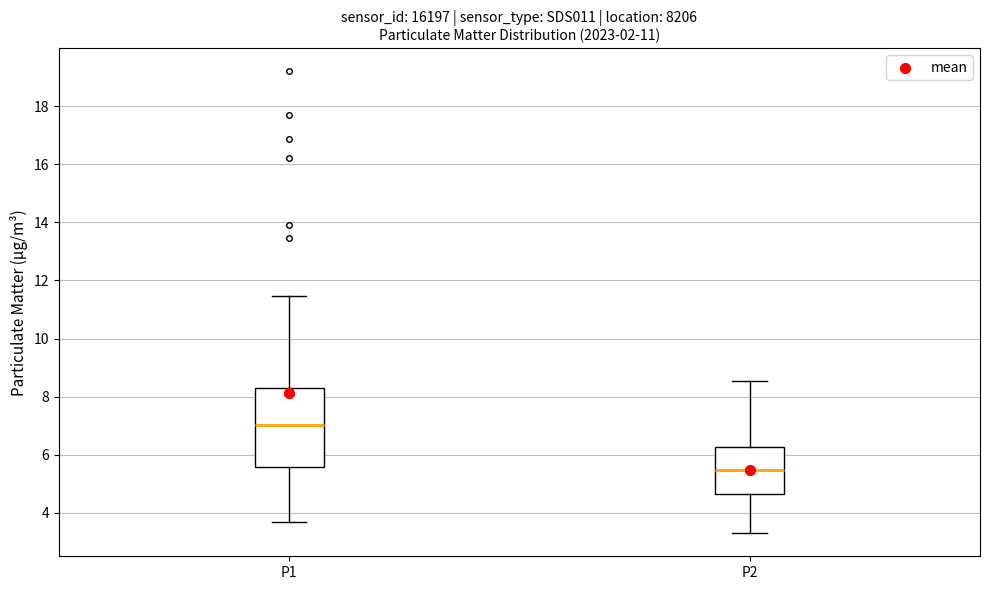

Comparing the boxes themselves (not the whiskers), which one is the tallest?

P1